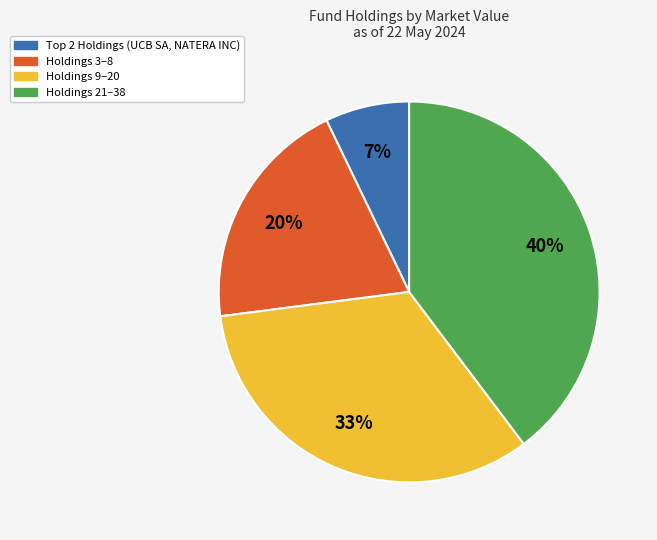

Count the number of slices in the pie.

4